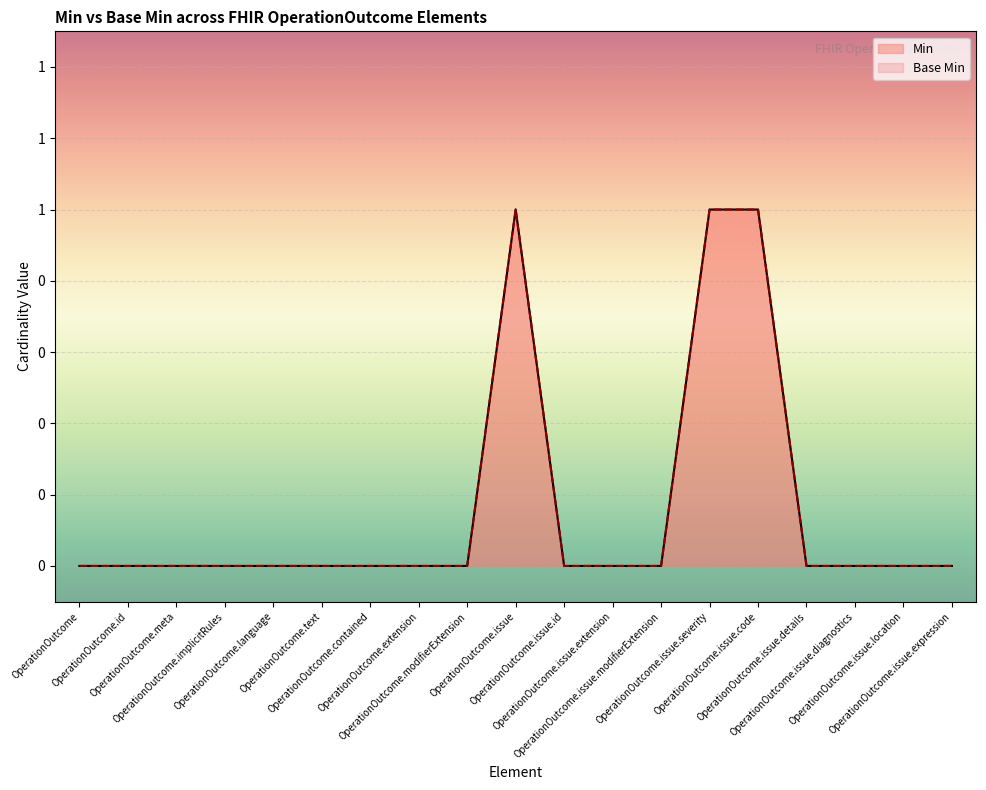

Reading left to right, extract all data points from this chart.

Min: OperationOutcome=0	OperationOutcome.id=0	OperationOutcome.meta=0	OperationOutcome.implicitRules=0	OperationOutcome.language=0	OperationOutcome.text=0	OperationOutcome.contained=0	OperationOutcome.extension=0	OperationOutcome.modifierExtension=0	OperationOutcome.issue=1	OperationOutcome.issue.id=0	OperationOutcome.issue.extension=0	OperationOutcome.issue.modifierExtension=0	OperationOutcome.issue.severity=1	OperationOutcome.issue.code=1	OperationOutcome.issue.details=0	OperationOutcome.issue.diagnostics=0	OperationOutcome.issue.location=0	OperationOutcome.issue.expression=0
Base Min: OperationOutcome=0	OperationOutcome.id=0	OperationOutcome.meta=0	OperationOutcome.implicitRules=0	OperationOutcome.language=0	OperationOutcome.text=0	OperationOutcome.contained=0	OperationOutcome.extension=0	OperationOutcome.modifierExtension=0	OperationOutcome.issue=1	OperationOutcome.issue.id=0	OperationOutcome.issue.extension=0	OperationOutcome.issue.modifierExtension=0	OperationOutcome.issue.severity=1	OperationOutcome.issue.code=1	OperationOutcome.issue.details=0	OperationOutcome.issue.diagnostics=0	OperationOutcome.issue.location=0	OperationOutcome.issue.expression=0